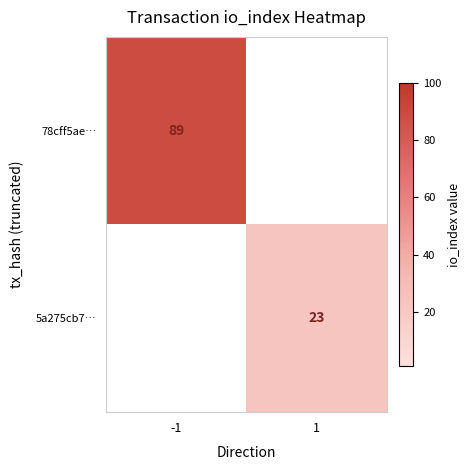

The value of 5a275cb7… at 1 is 23. True or false?

True